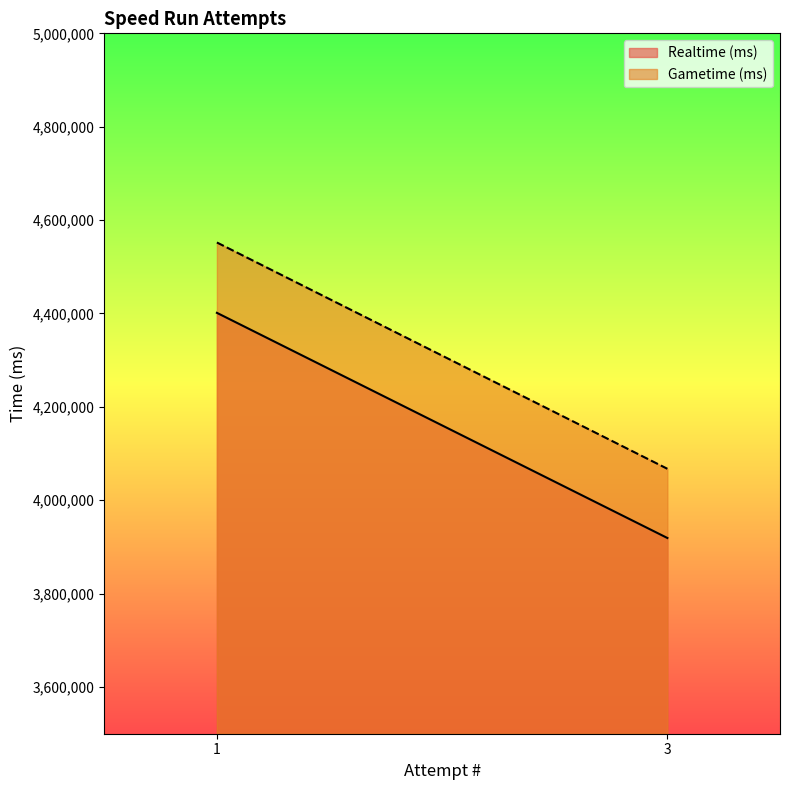

Rank the series by their maximum value, from highest to lowest.

Gametime (ms), Realtime (ms)